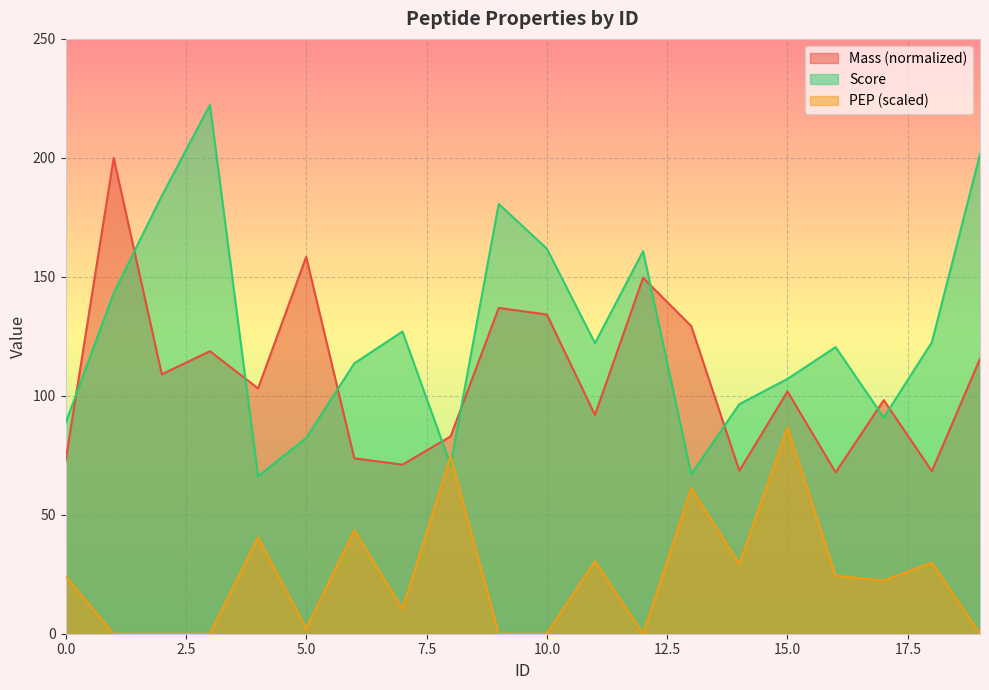

How many intersections are there between PEP_scaled and Score?

2